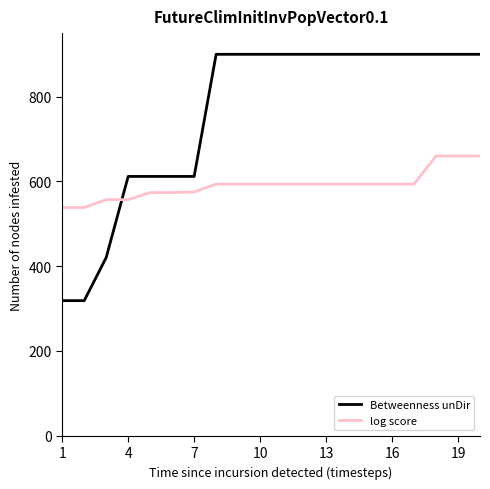

What are all the series names shown in the legend?

Betweenness unDir, log score